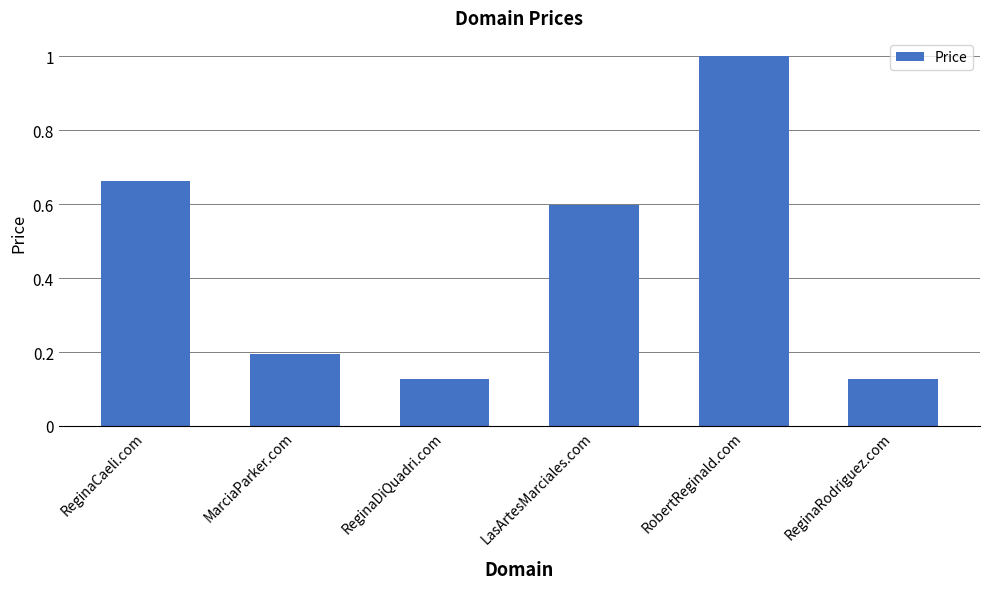

What is the difference between the maximum and second lowest values?

0.9